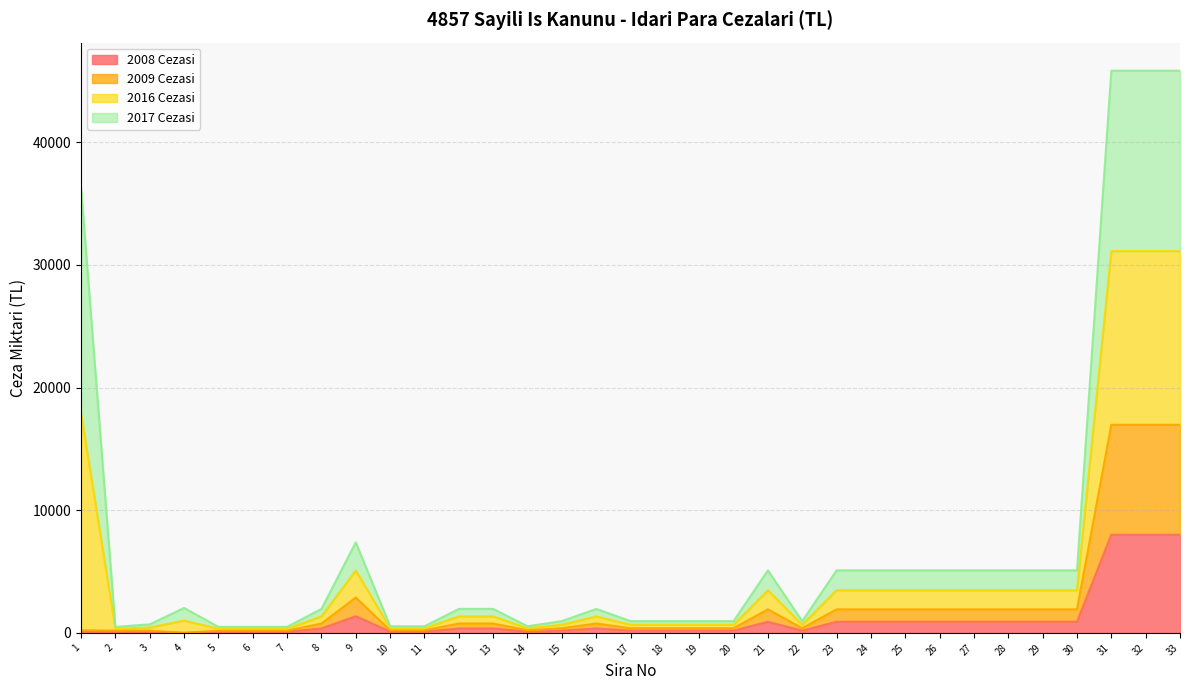

Is it true that 2009 Cezasi equals 379 at 20?

True